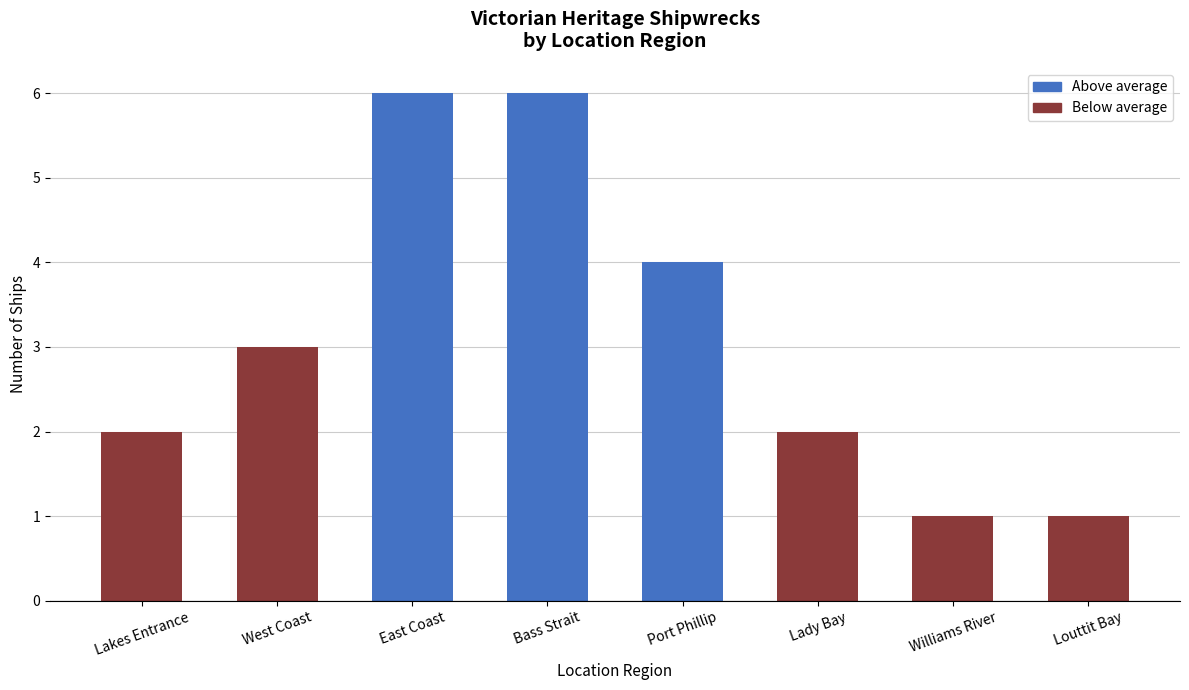

What is the smallest value displayed?

1